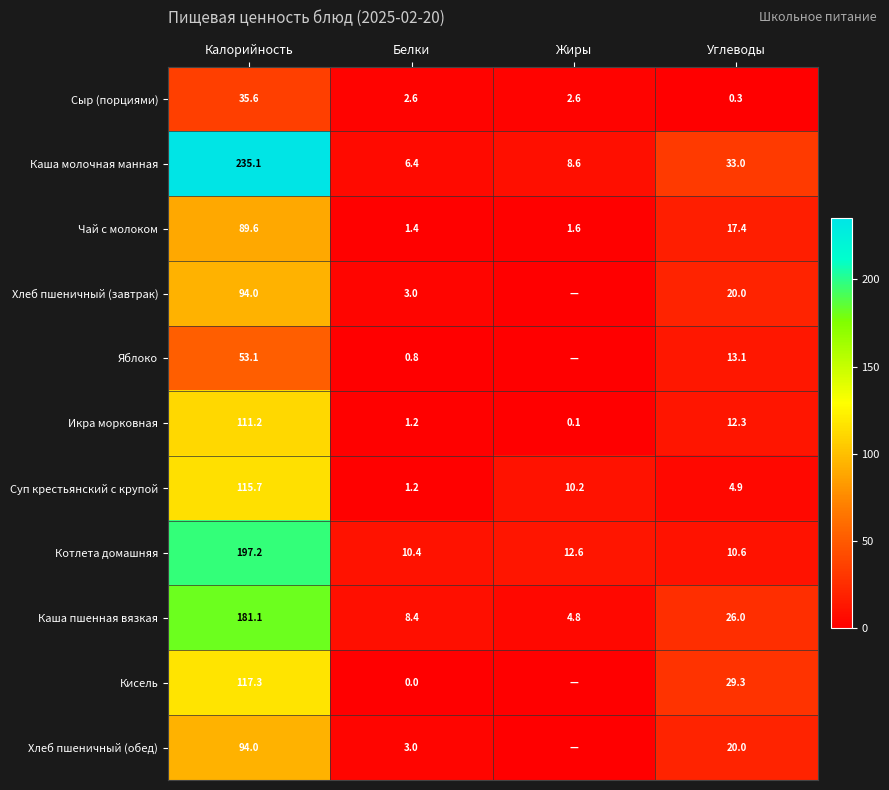

True or false: Каша молочная манная has a value of 44.5 at Углеводы.

False